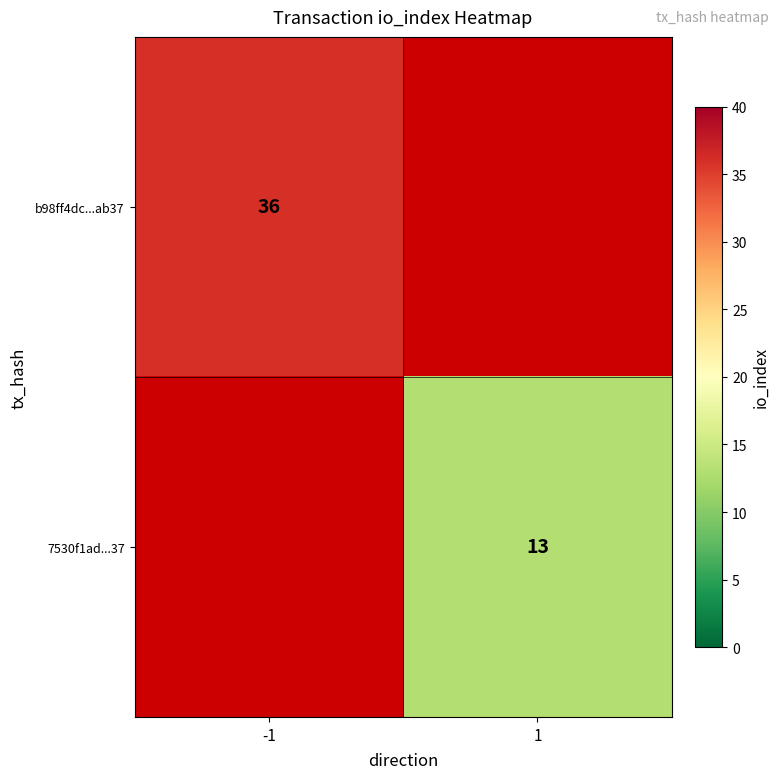

What is the smallest value displayed?

13.0